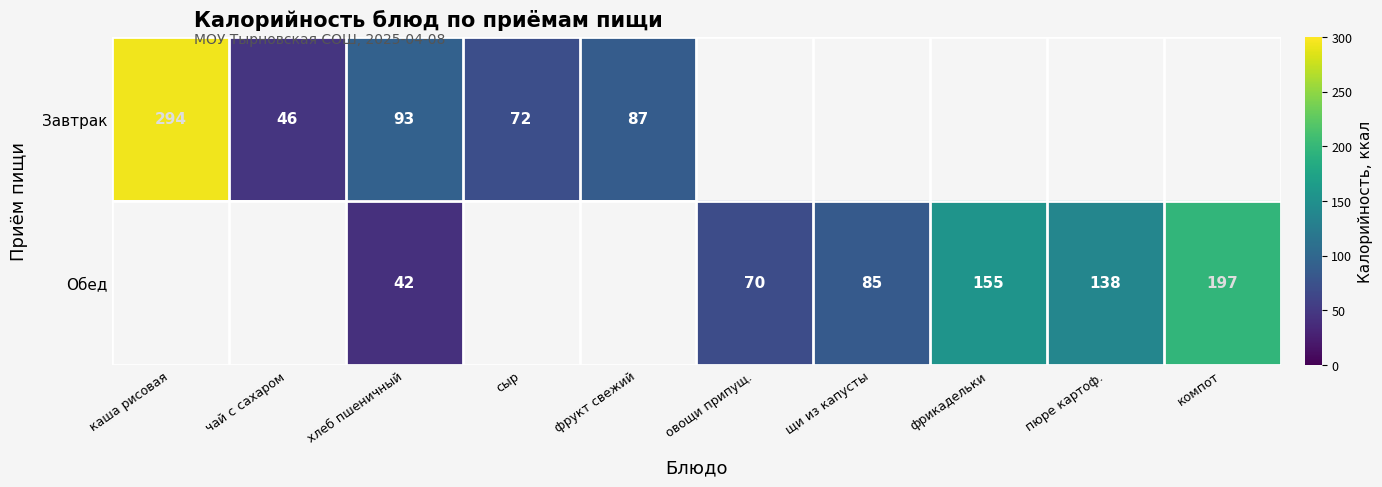

The value of Завтрак at чай с сахаром is 46. True or false?

True